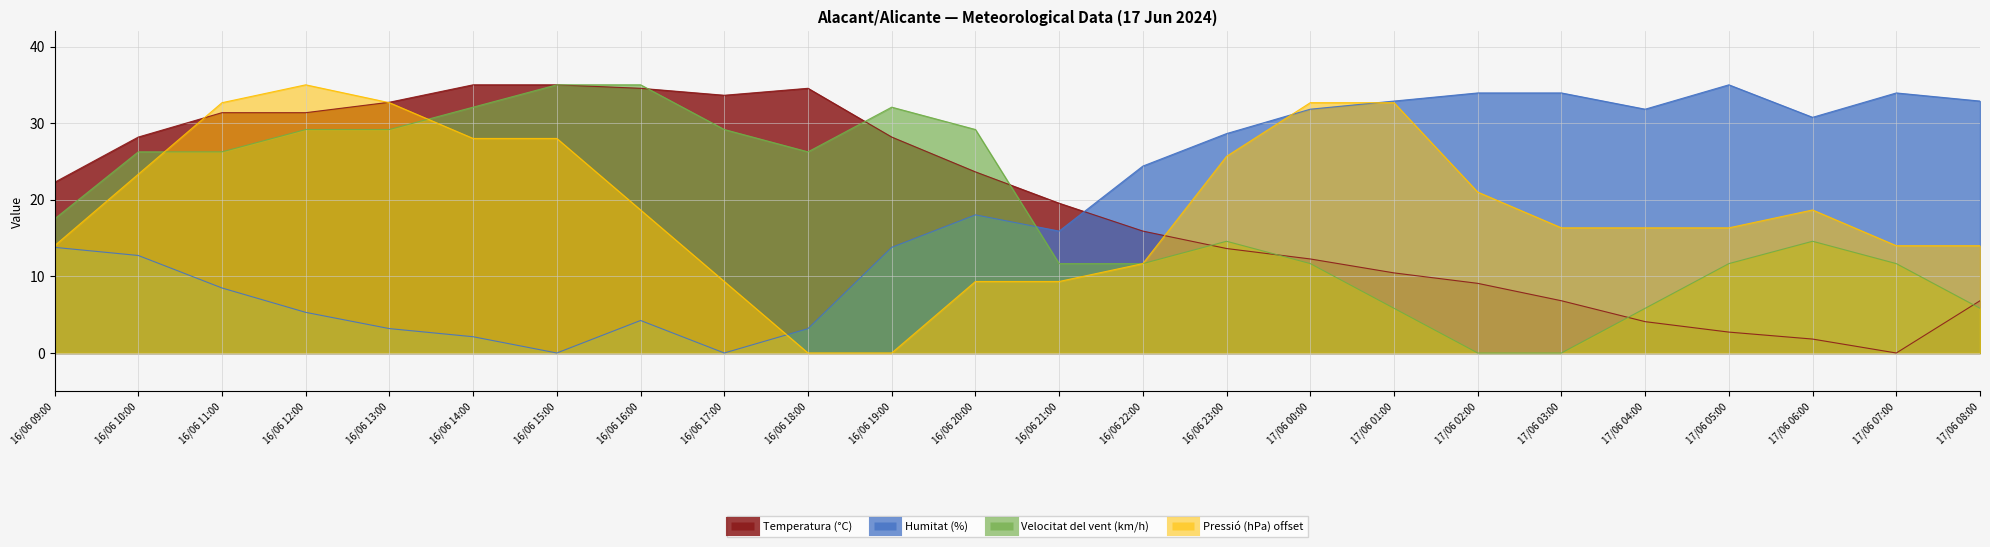

What is the approximate value of Velocitat del vent (km/h) at 17/06 01:00?

5.8